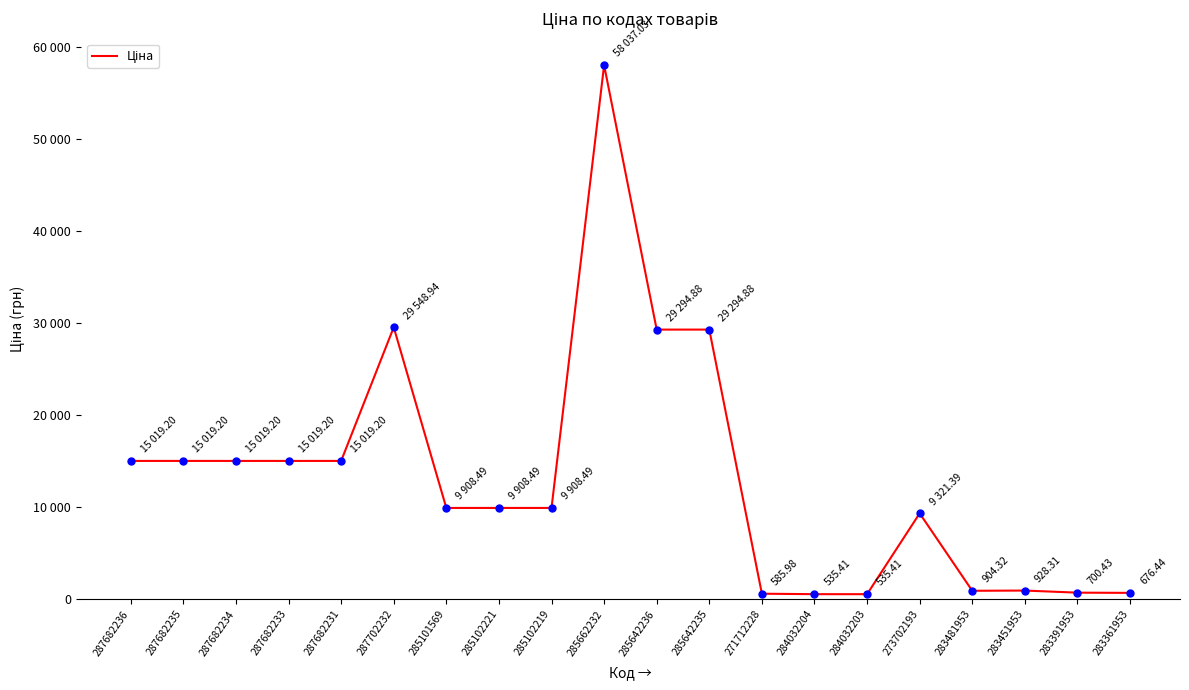

What is the change in value from 284032203 to 273702193?

+8786.0